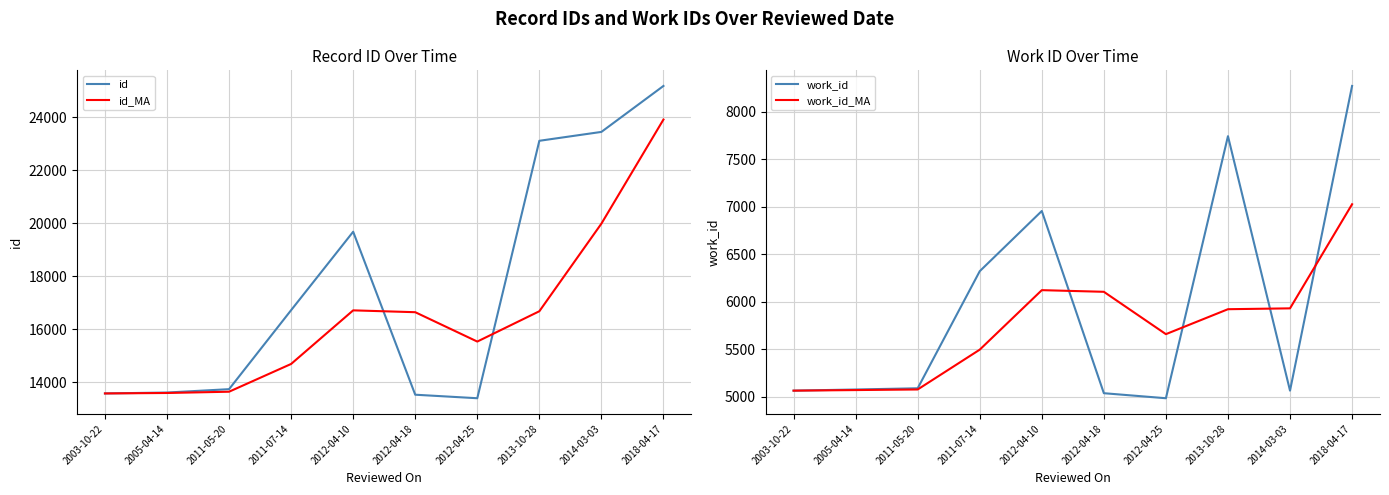

Where is the first local minimum for id_MA?

2012-04-25